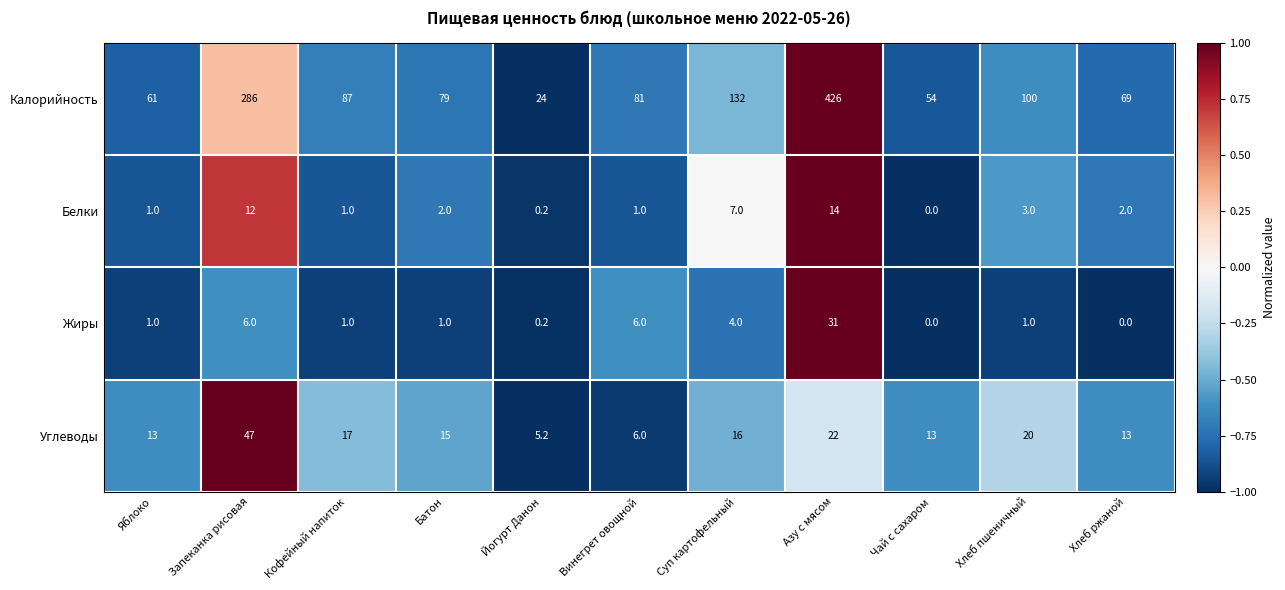

At which category is the sum across all series the highest?

Азу с мясом